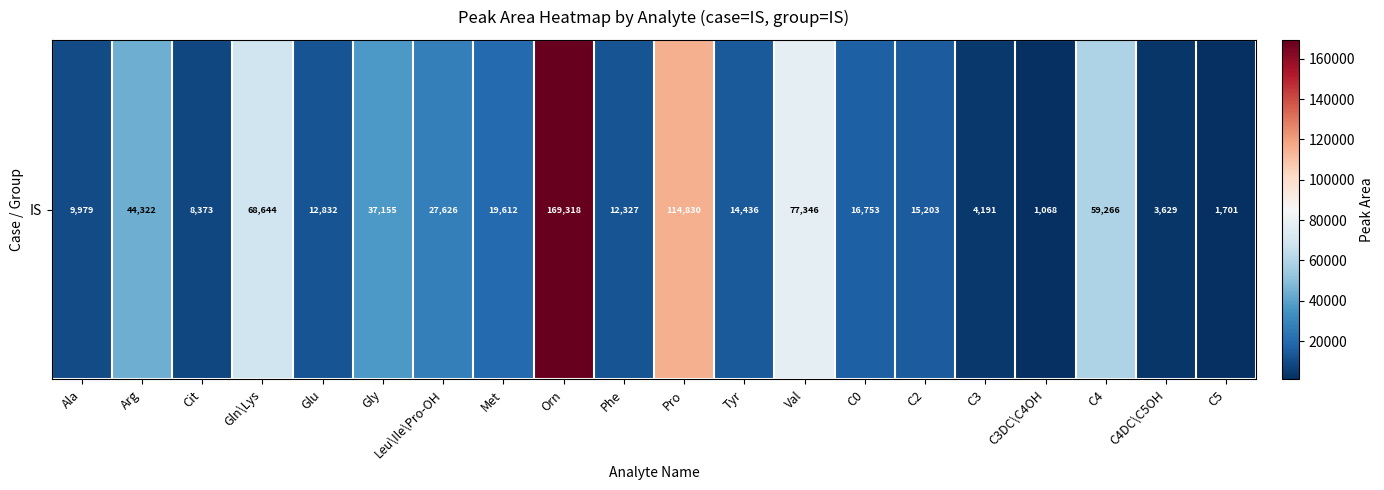

What is the minimum value shown in the chart?

1068